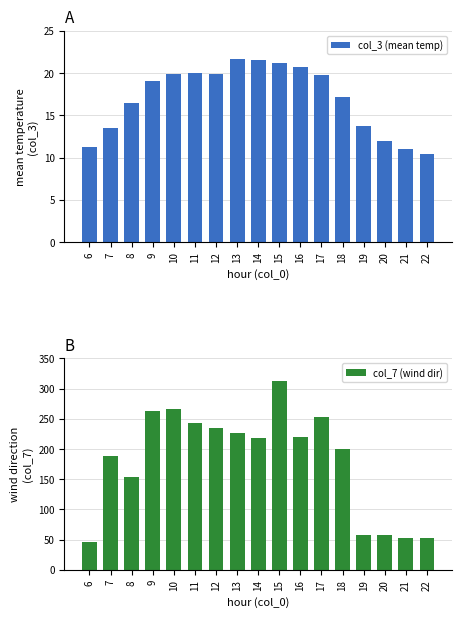

What is the value of the col_7 (wind dir) bar at the 15th from the left?

57.8